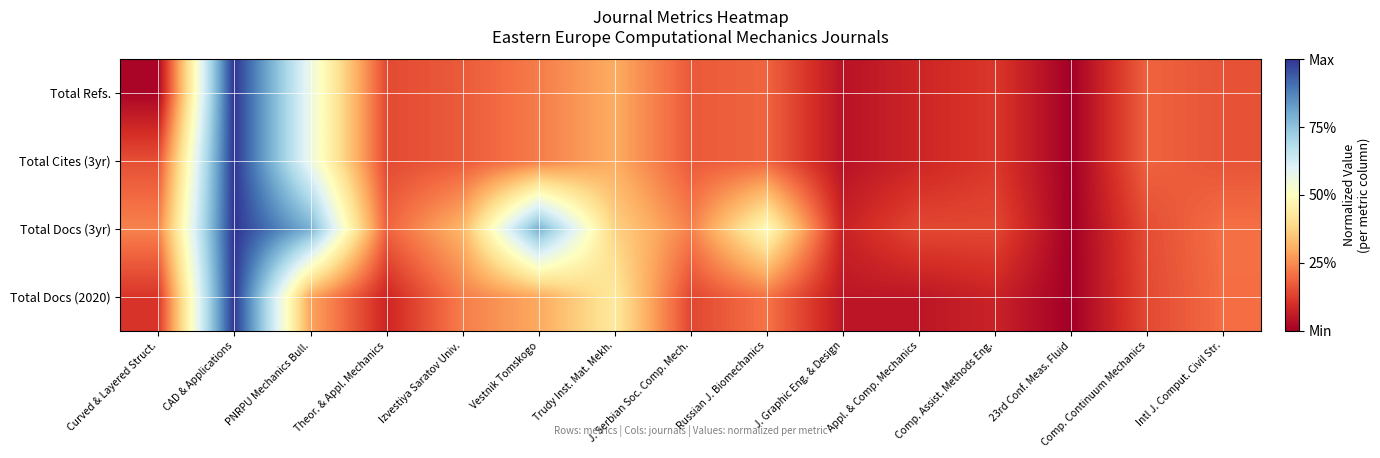

Reading left to right, transcribe all the data shown in this chart.

Total Refs.: Curved & Layered Struct.=0.0	CAD & Applications=1.0	PNRPU Mechanics Bull.=0.6	Theor. & Appl. Mechanics=0.1	Izvestiya Saratov Univ.=0.2	Vestnik Tomskogo=0.2	Trudy Inst. Mat. Mekh.=0.3	J. Serbian Soc. Comp. Mech.=0.2	Russian J. Biomechanics=0.2	J. Graphic Eng. & Design=0.0	Appl. & Comp. Mechanics=0.1	Comp. Assist. Methods Eng.=0.1	23rd Conf. Meas. Fluid=0.0	Comp. Continuum Mechanics=0.2	Intl J. Comput. Civil Str.=0.2
Total Cites (3yr): Curved & Layered Struct.=0.2	CAD & Applications=1.0	PNRPU Mechanics Bull.=0.6	Theor. & Appl. Mechanics=0.1	Izvestiya Saratov Univ.=0.2	Vestnik Tomskogo=0.2	Trudy Inst. Mat. Mekh.=0.3	J. Serbian Soc. Comp. Mech.=0.2	Russian J. Biomechanics=0.2	J. Graphic Eng. & Design=0.0	Appl. & Comp. Mechanics=0.1	Comp. Assist. Methods Eng.=0.1	23rd Conf. Meas. Fluid=0.0	Comp. Continuum Mechanics=0.2	Intl J. Comput. Civil Str.=0.2
Total Docs (3yr): Curved & Layered Struct.=0.2	CAD & Applications=1.0	PNRPU Mechanics Bull.=0.8	Theor. & Appl. Mechanics=0.2	Izvestiya Saratov Univ.=0.3	Vestnik Tomskogo=0.8	Trudy Inst. Mat. Mekh.=0.4	J. Serbian Soc. Comp. Mech.=0.2	Russian J. Biomechanics=0.5	J. Graphic Eng. & Design=0.1	Appl. & Comp. Mechanics=0.1	Comp. Assist. Methods Eng.=0.1	23rd Conf. Meas. Fluid=0.0	Comp. Continuum Mechanics=0.1	Intl J. Comput. Civil Str.=0.2
Total Docs (2020): Curved & Layered Struct.=0.1	CAD & Applications=1.0	PNRPU Mechanics Bull.=0.3	Theor. & Appl. Mechanics=0.1	Izvestiya Saratov Univ.=0.2	Vestnik Tomskogo=0.3	Trudy Inst. Mat. Mekh.=0.4	J. Serbian Soc. Comp. Mech.=0.1	Russian J. Biomechanics=0.2	J. Graphic Eng. & Design=0.0	Appl. & Comp. Mechanics=0.0	Comp. Assist. Methods Eng.=0.1	23rd Conf. Meas. Fluid=0.0	Comp. Continuum Mechanics=0.1	Intl J. Comput. Civil Str.=0.2